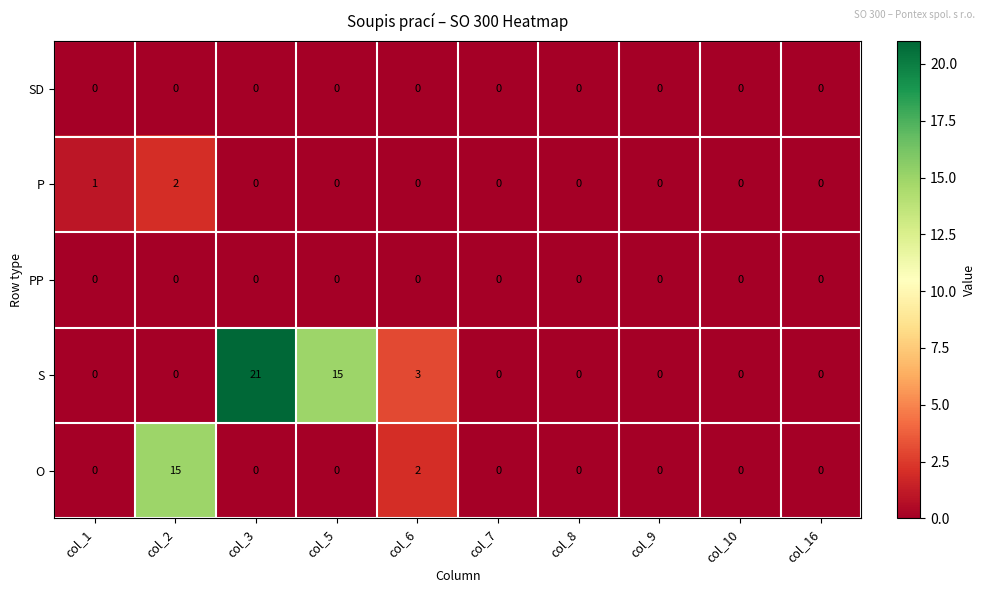

Between col_3 and col_10, which series saw the biggest shift?

S